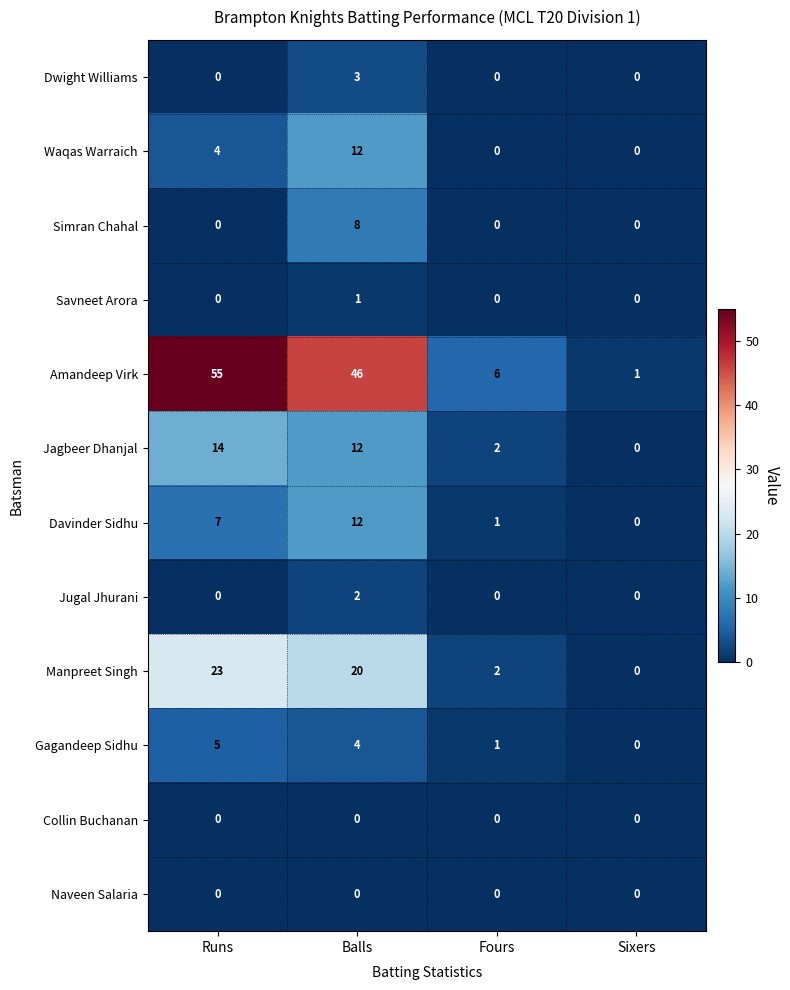

Which series has the widest spread of values?

Amandeep Virk